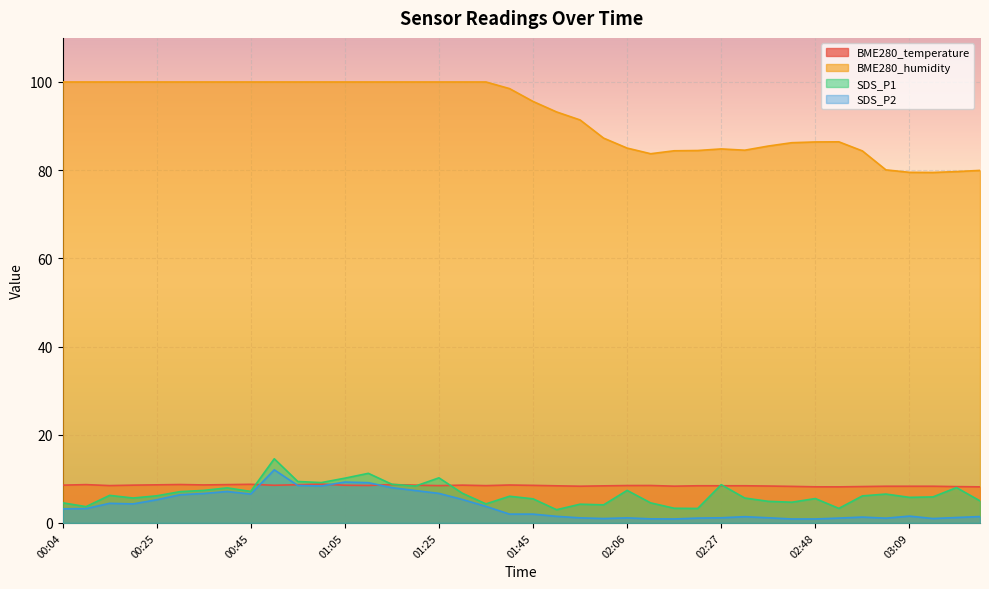

What is the approximate value of BME280_temperature at 03:20?

8.2